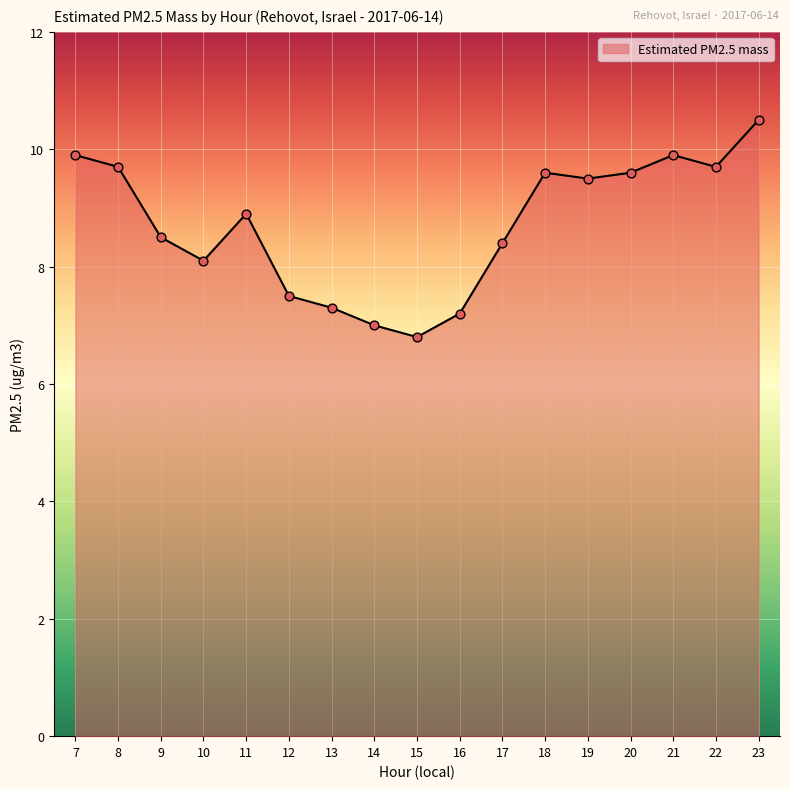

Between 13 and 21, which is larger?

21